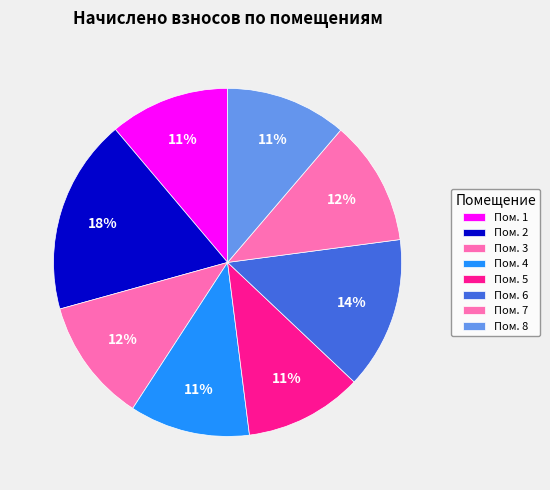

How many slices are in this pie chart?

8